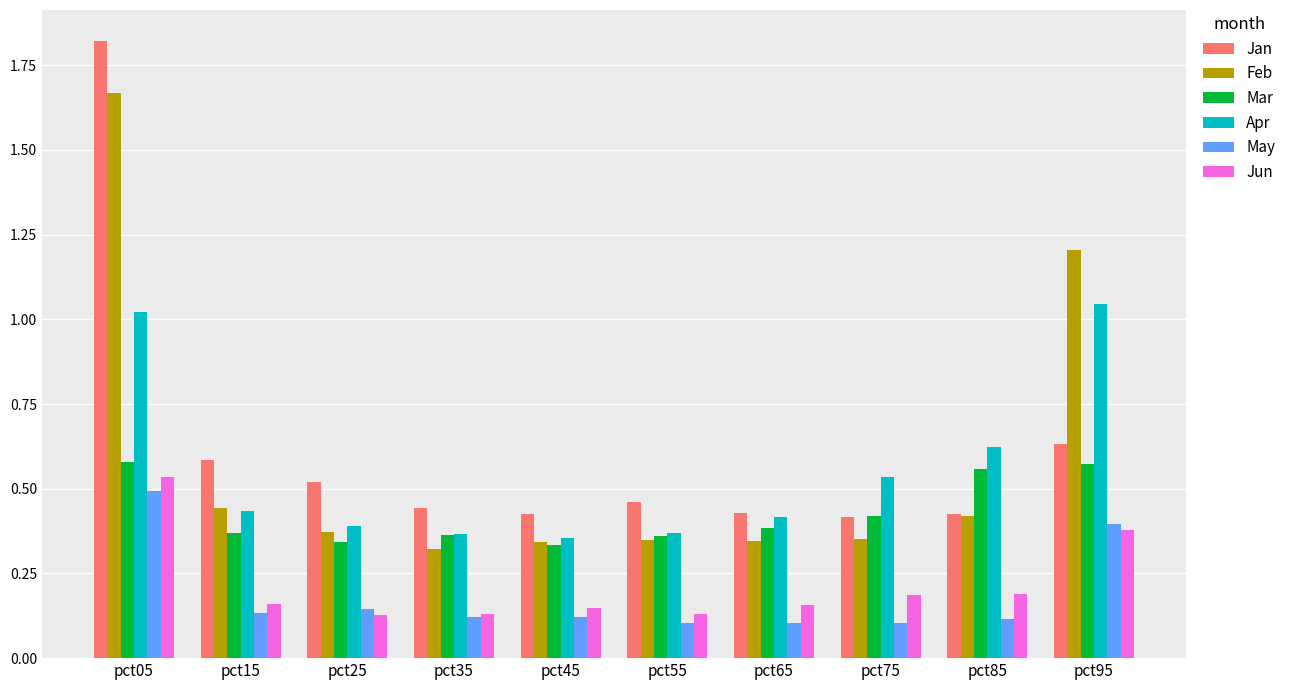

Which series has the widest spread of values?

Jan